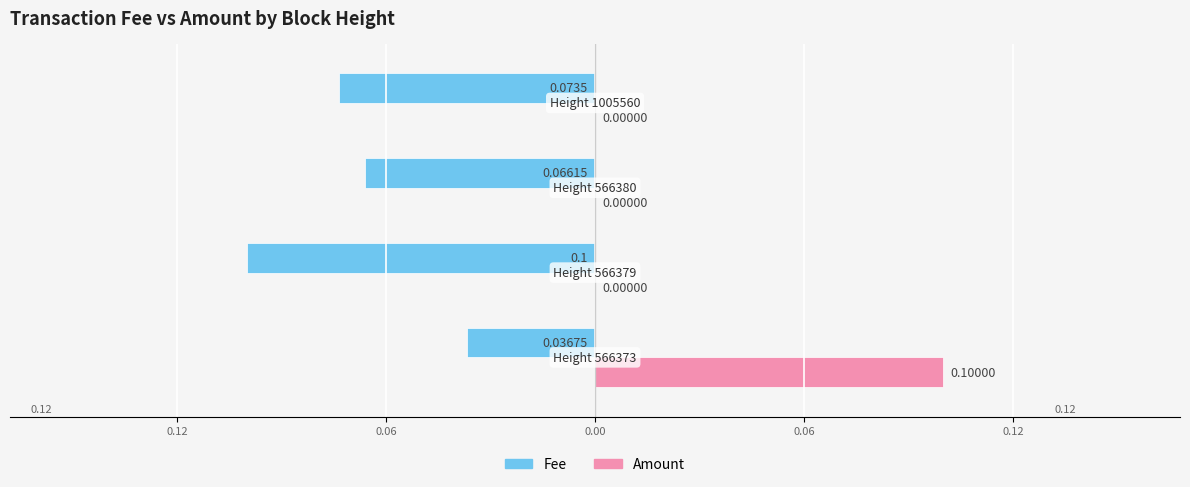

What is the minimum value for Fee?

-0.1